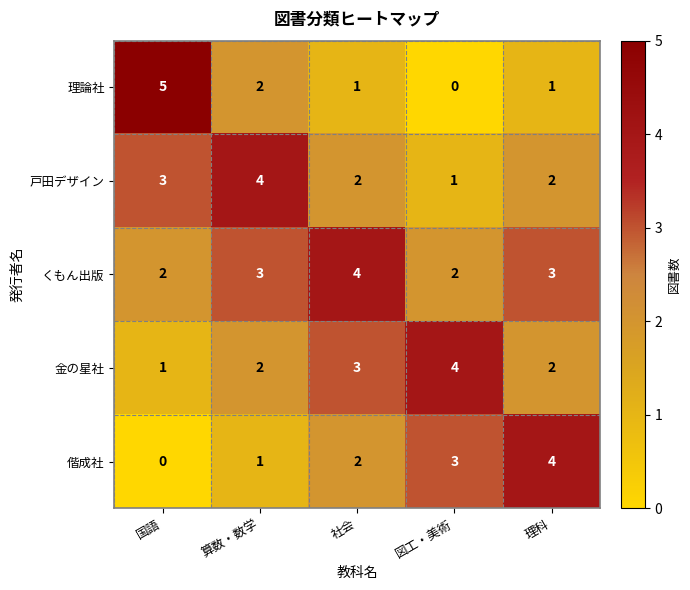

Is the value of 偕成社 at 理科 greater than the value of 金の星社 at 理科?

Yes